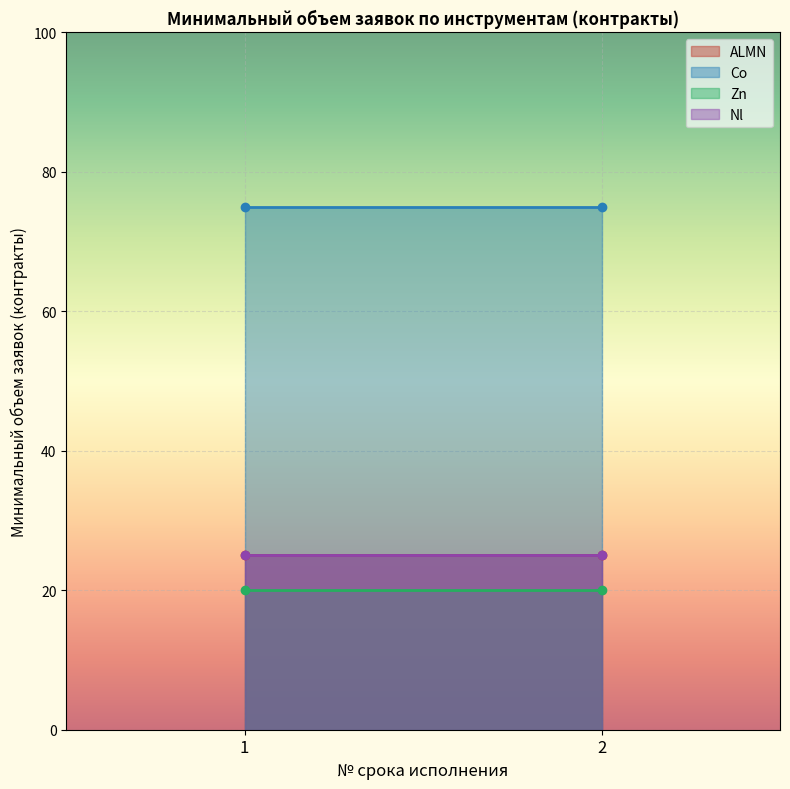

What is the sum of the Co values at 2 and 1?

150